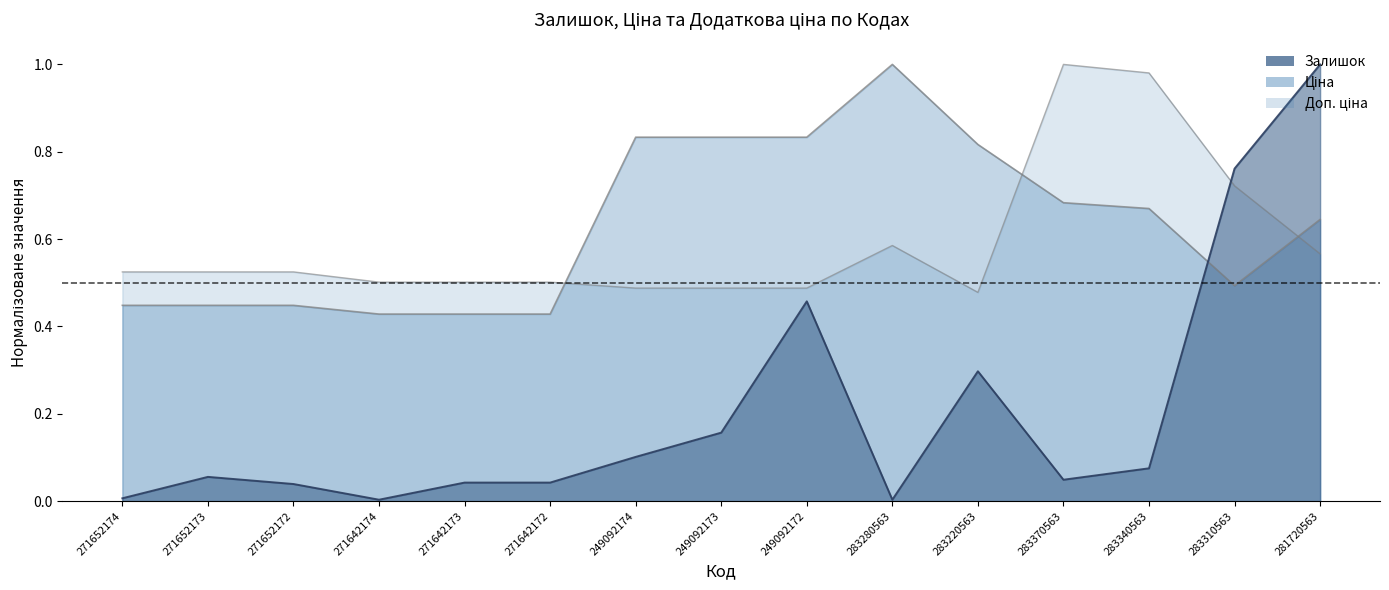

What is the average value of the Залишок series?

0.2